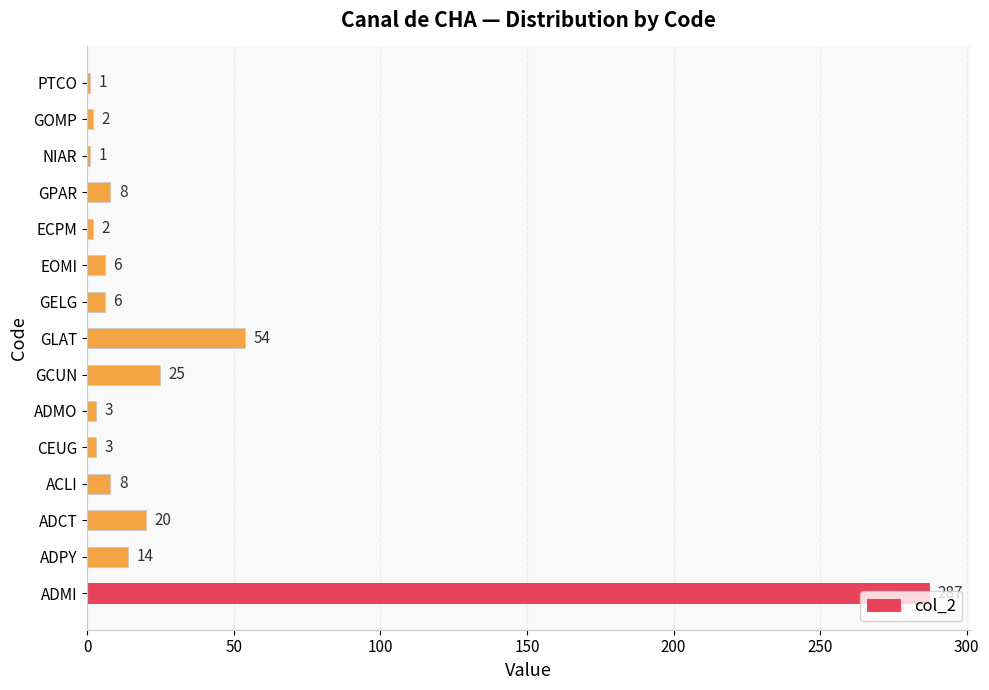

Count the number of categories in the chart.

15